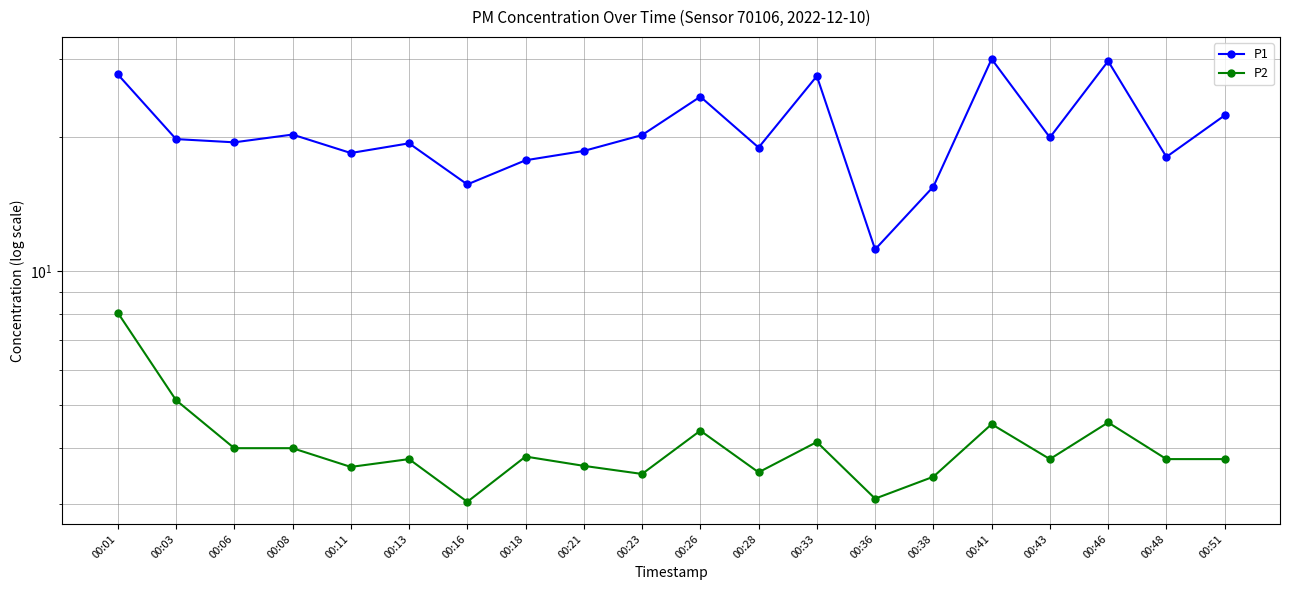

What is the minimum value shown in the chart?

3.0